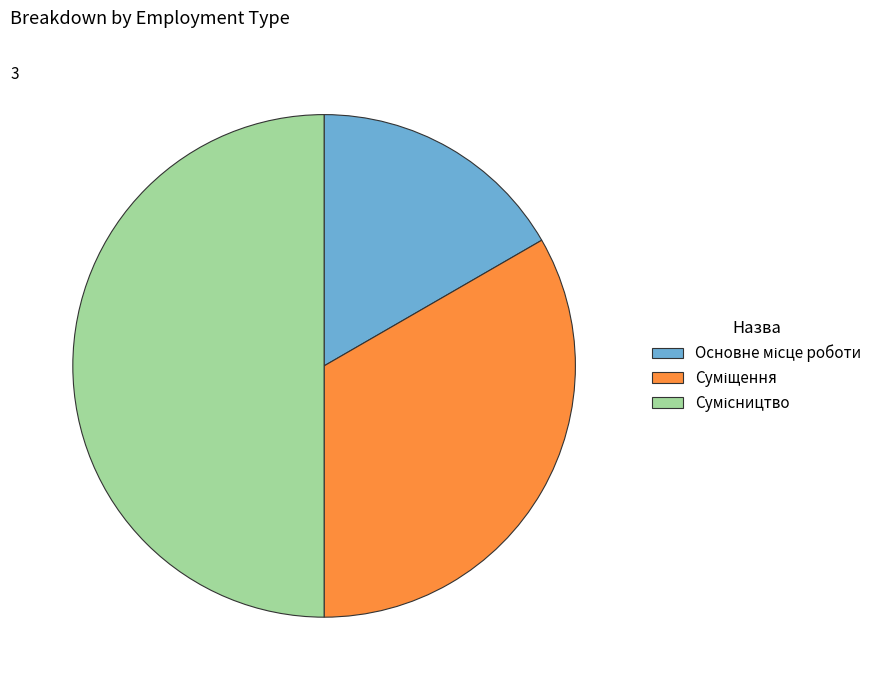

The Суміщення slice represents 33% of the pie. True or false?

True